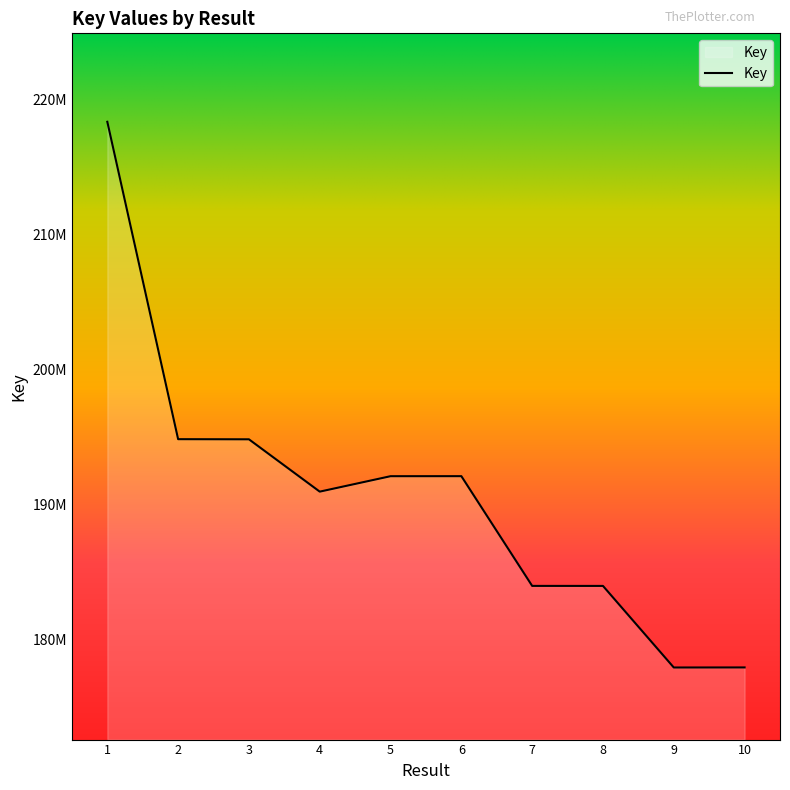

Does the chart display data point markers on the line(s)?

No